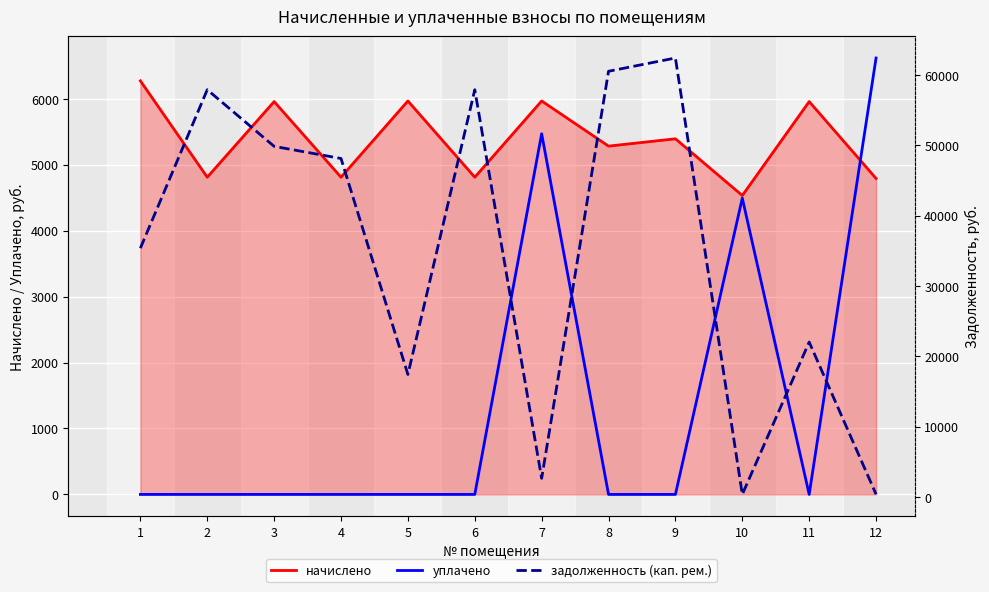

Does the chart display data point markers on the line(s)?

No